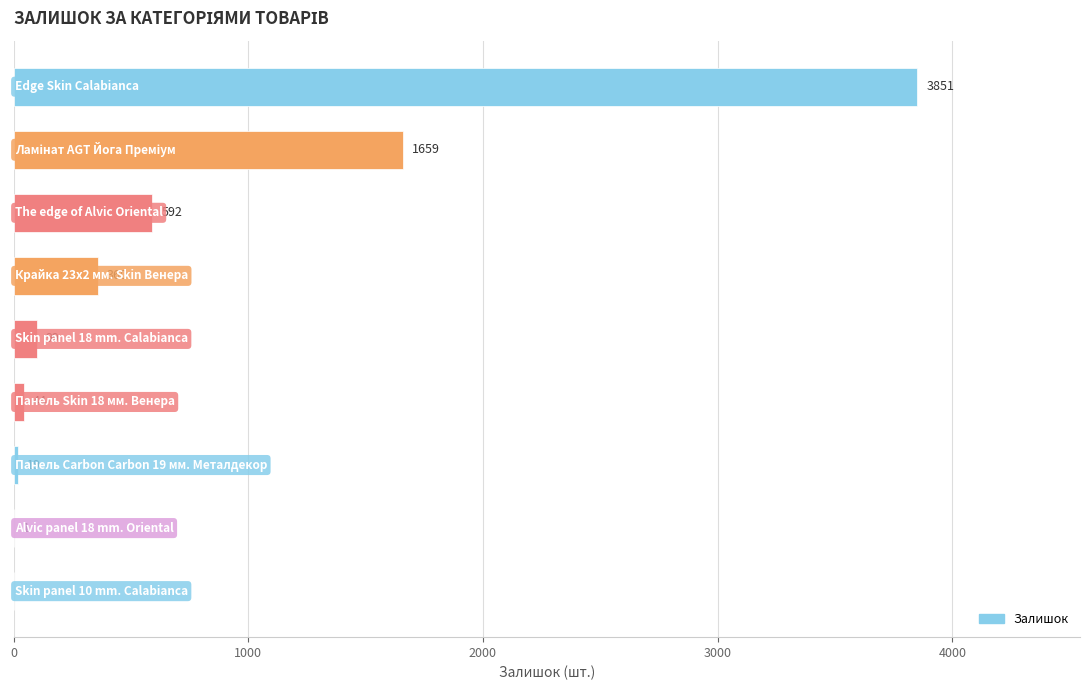

What is the maximum value shown in the chart?

3851